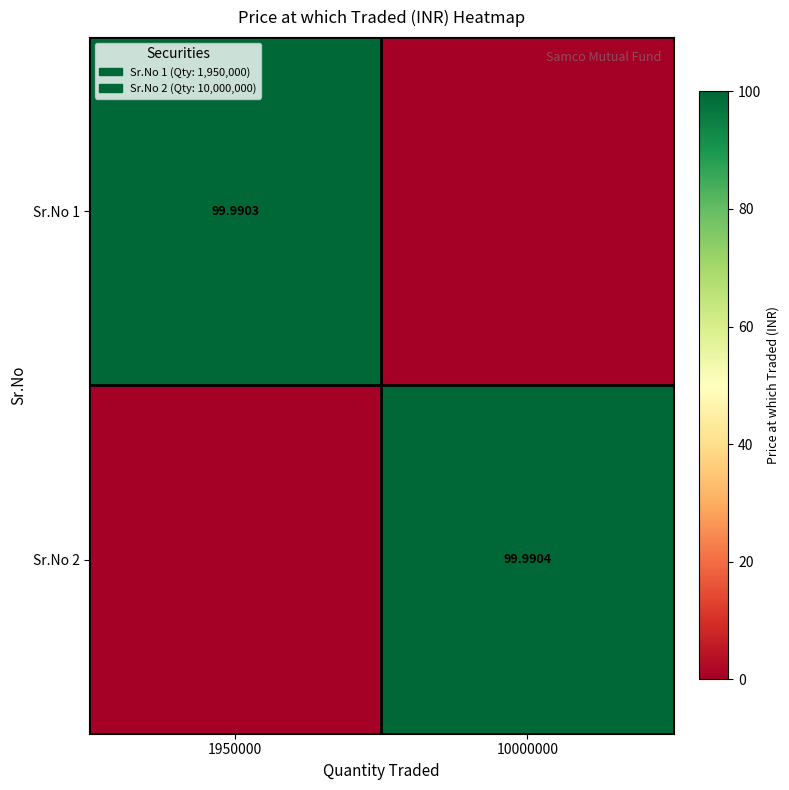

Which category has the lowest value in the Sr.No 1 series?

10000000